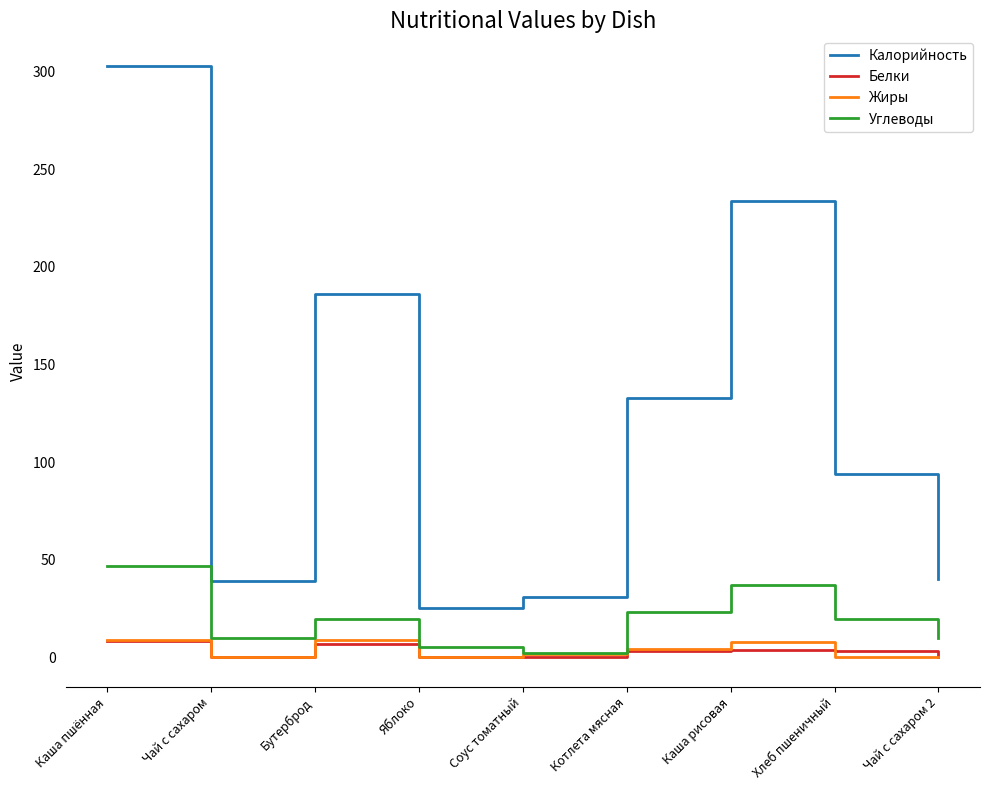

True or false: Калорийность and Углеводы intersect in this chart.

False